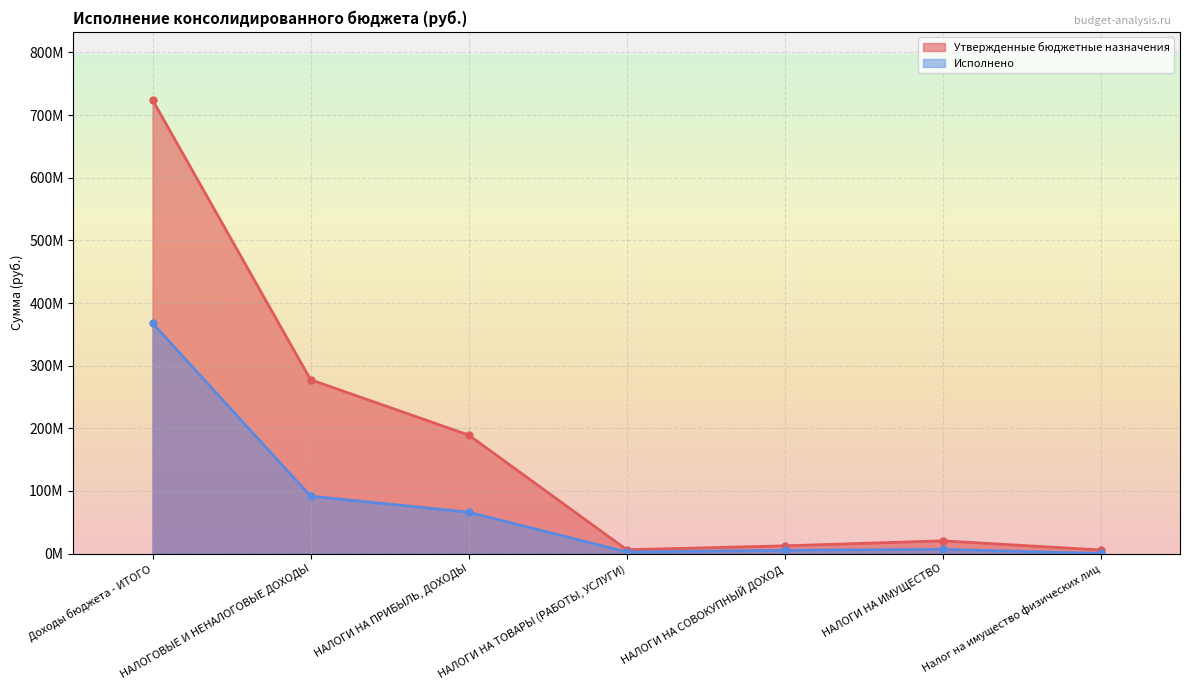

What is the difference between the second highest and second lowest values in the Исполнено series?

89.2